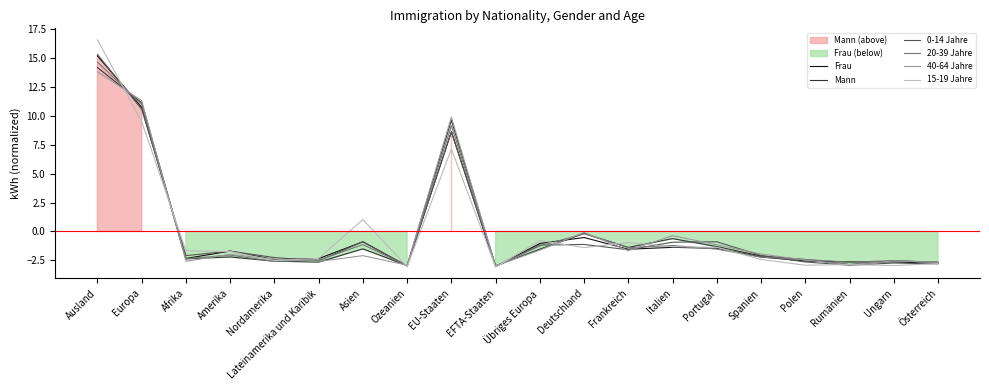

What position from the left is EFTA-Staaten?

10